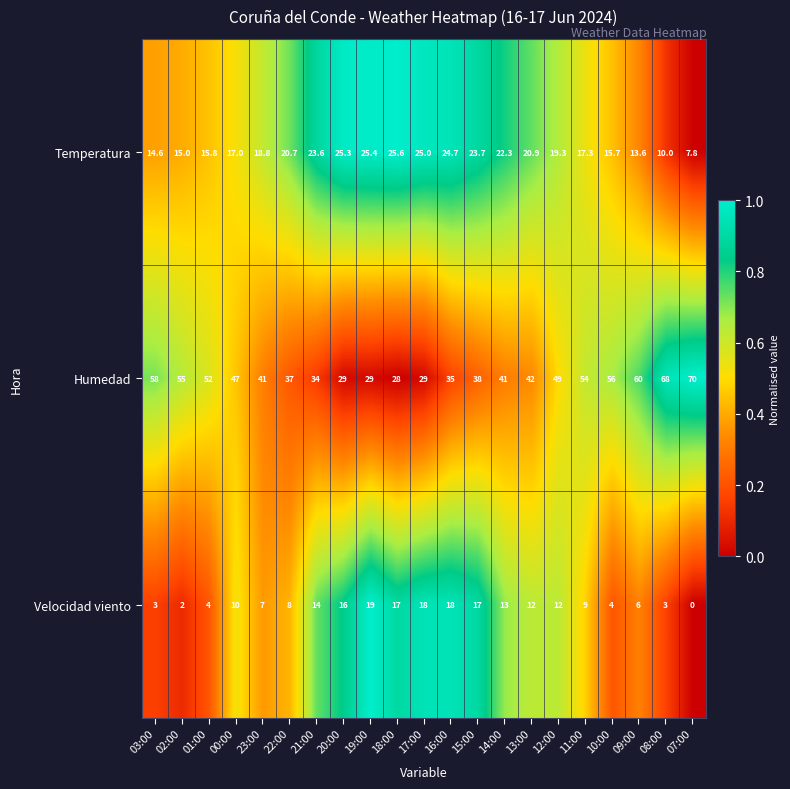

Which series changed the most between 02:00 and 15:00?

Humedad